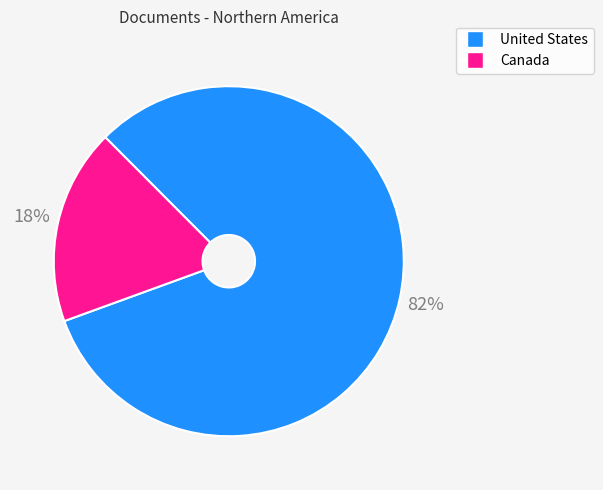

Is there a majority slice in this chart?

Yes